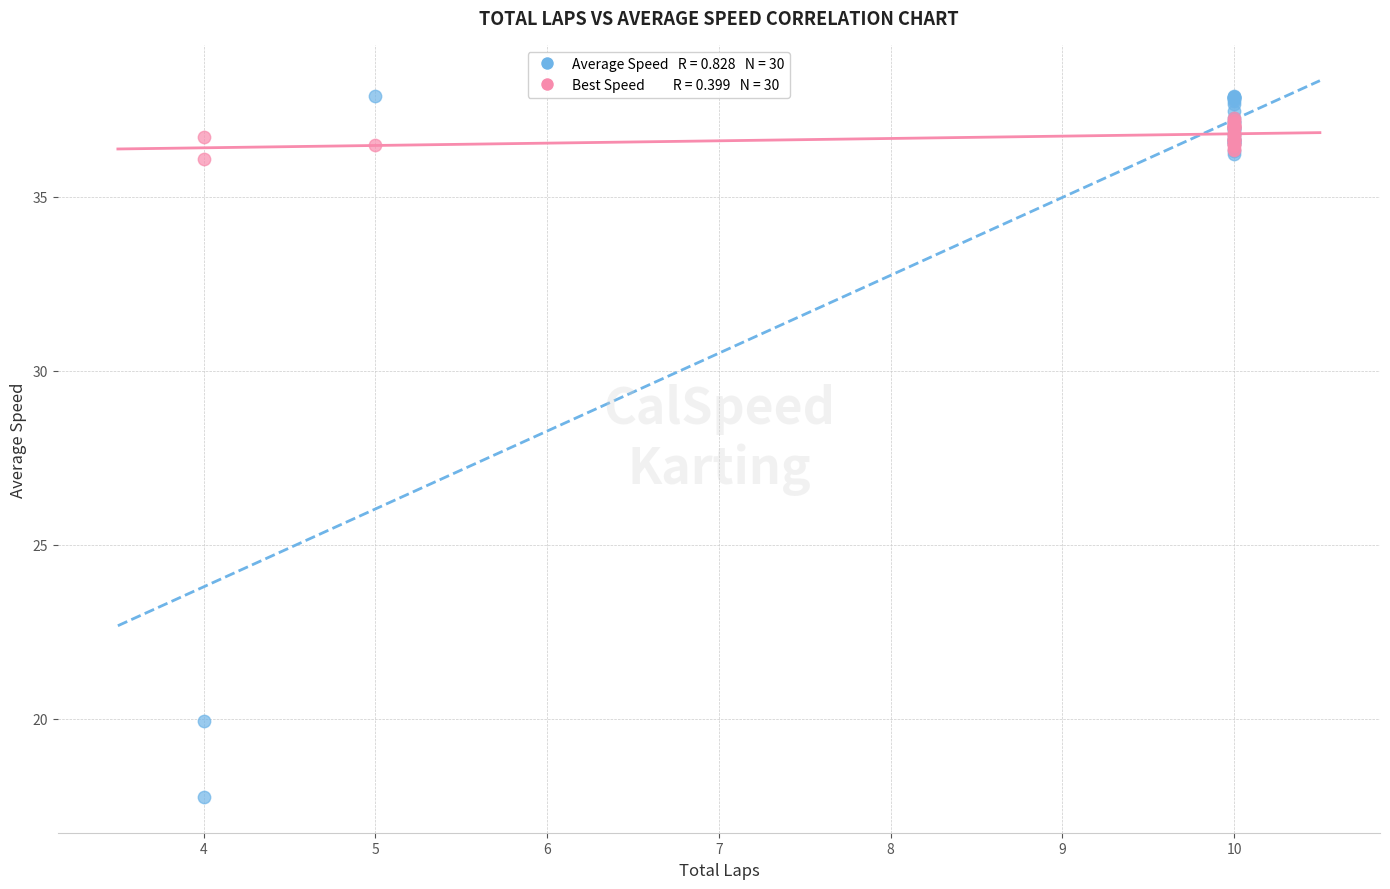

Across all series, what Y value is closest to 27?

19.9